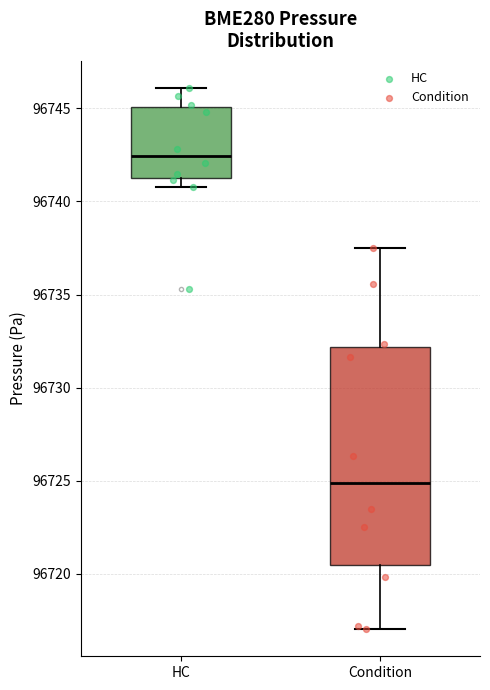

Which box's median line is the lowest?

Condition